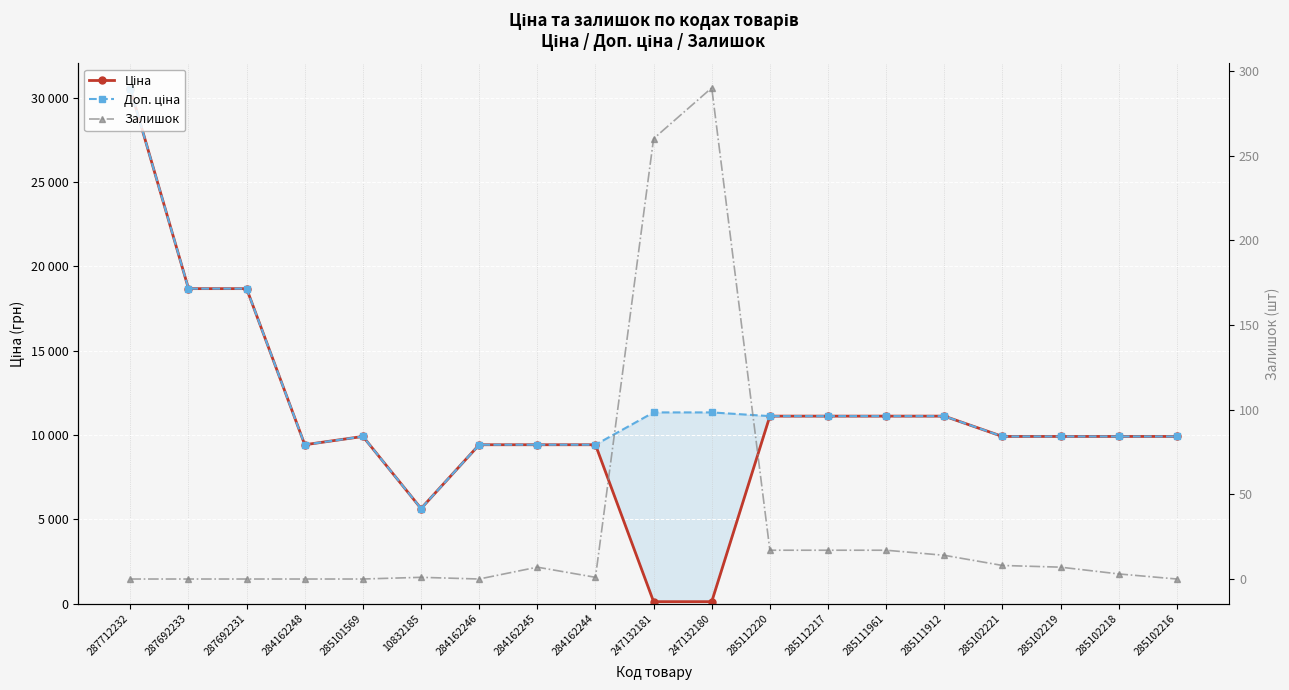

Is this an area chart (filled region under the line)?

No